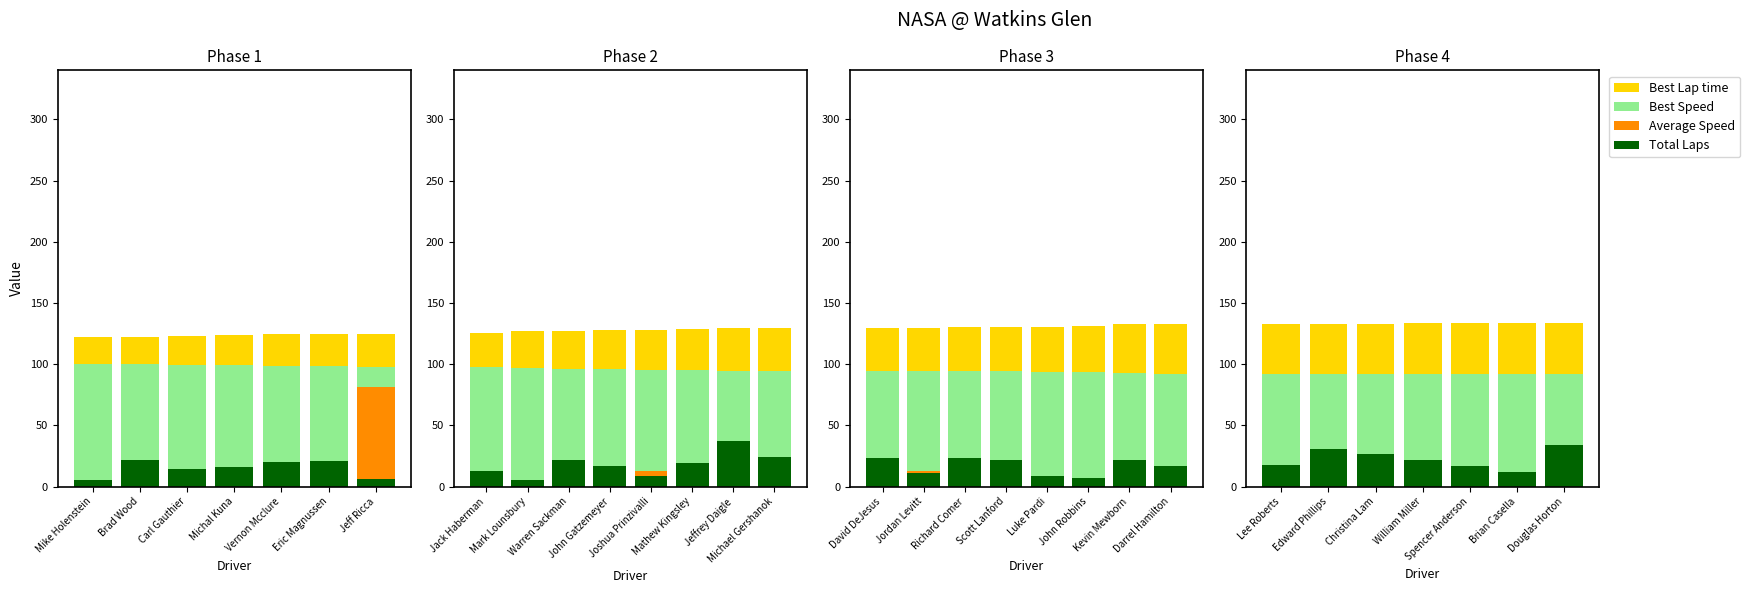

List the labels in order of Average Speed value, largest first.

Douglas Horton, Edward Phillips, Christina Lam, William Miller, Lee Roberts, Spencer Anderson, Brian Casella